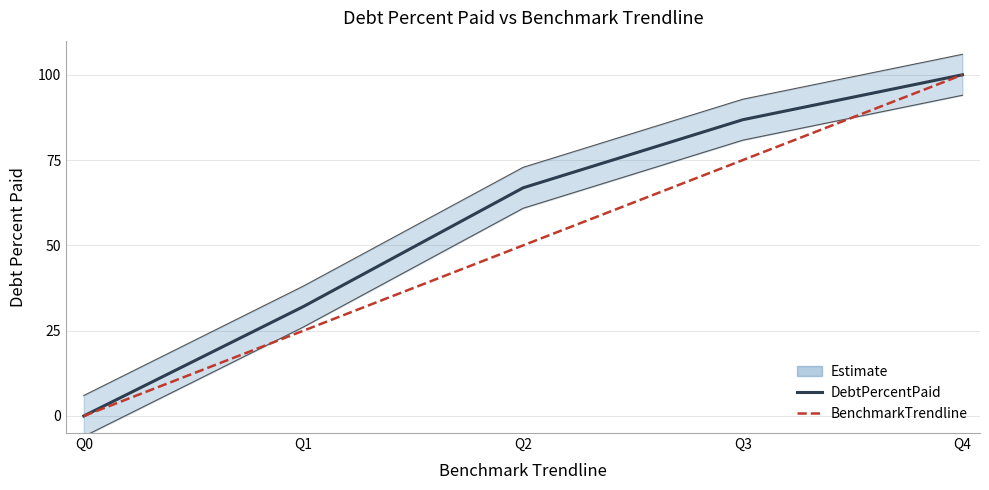

Which has a higher value, Q2 or Q1?

Q2